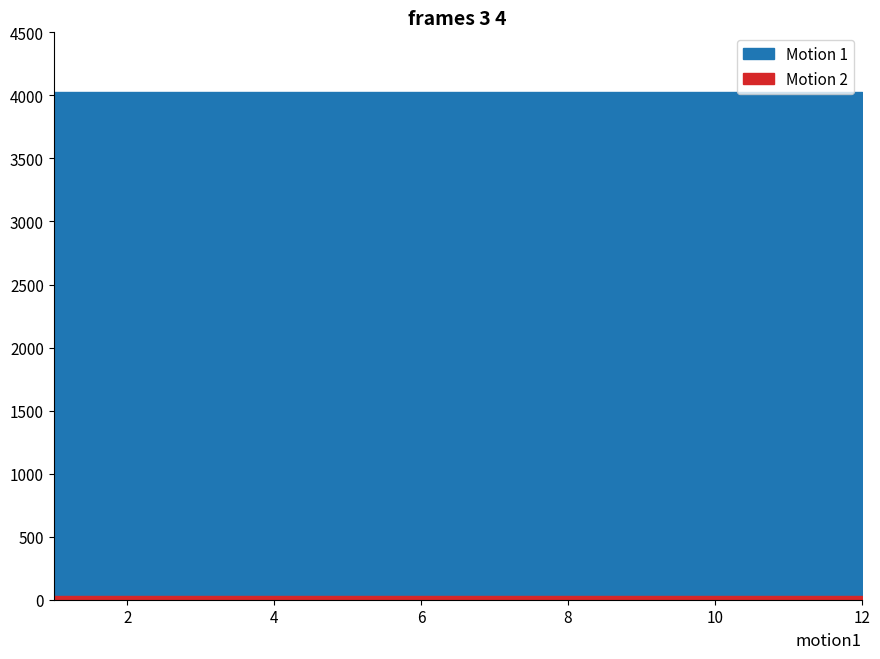

Does the chart display data point markers on the line(s)?

No